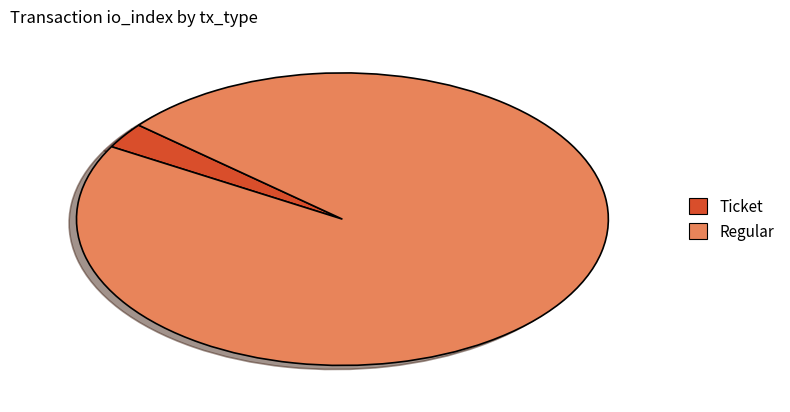

Between Ticket and Regular, which is larger?

Regular